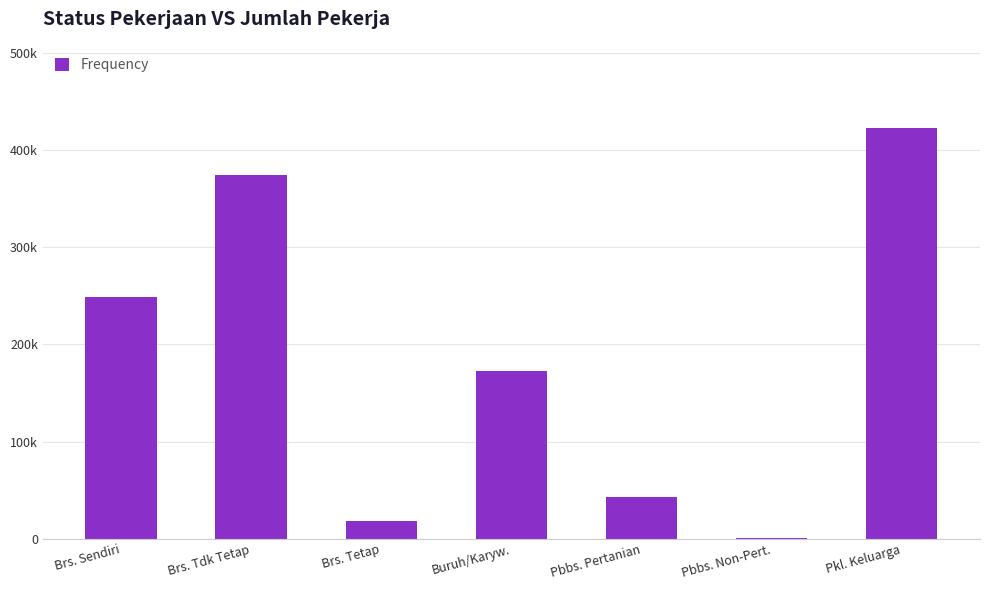

List the labels in order of value, largest first.

Pkl. Keluarga, Brs. Tdk Tetap, Brs. Sendiri, Buruh/Karyw., Pbbs. Pertanian, Brs. Tetap, Pbbs. Non-Pert.